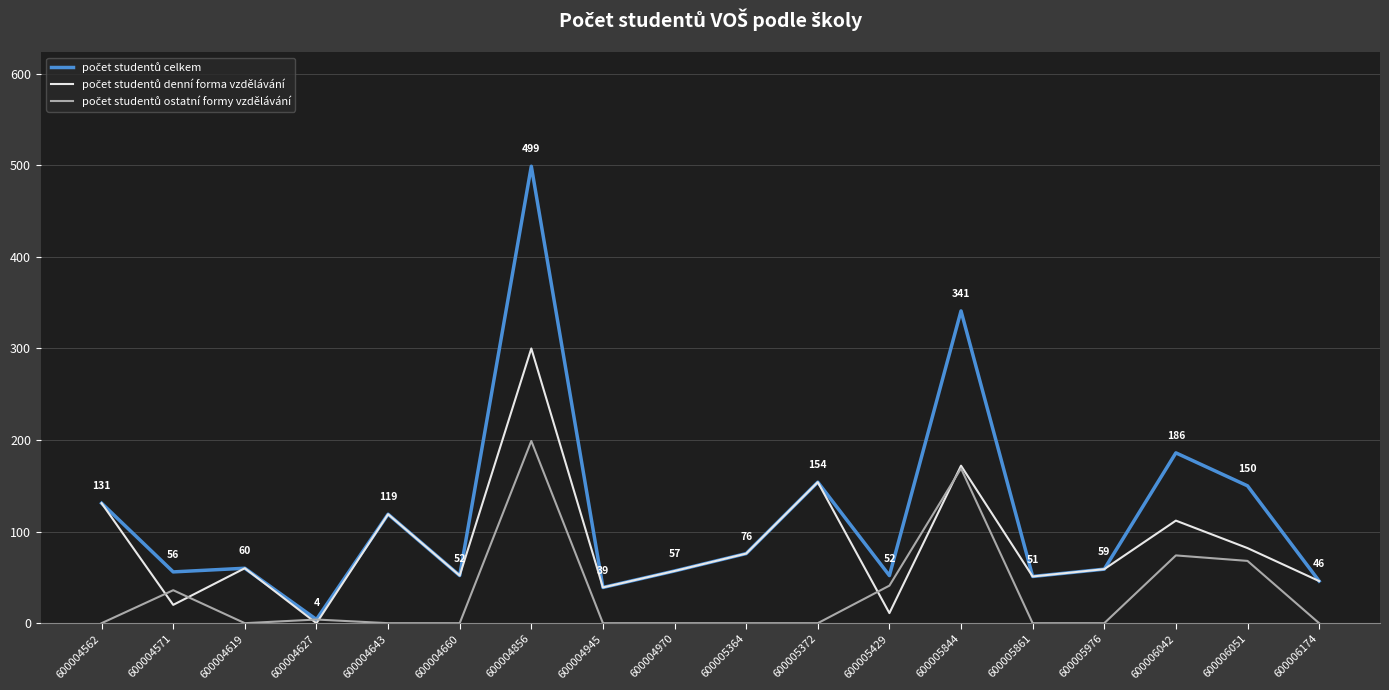

What is the difference between the highest and lowest values at 600004619?

60